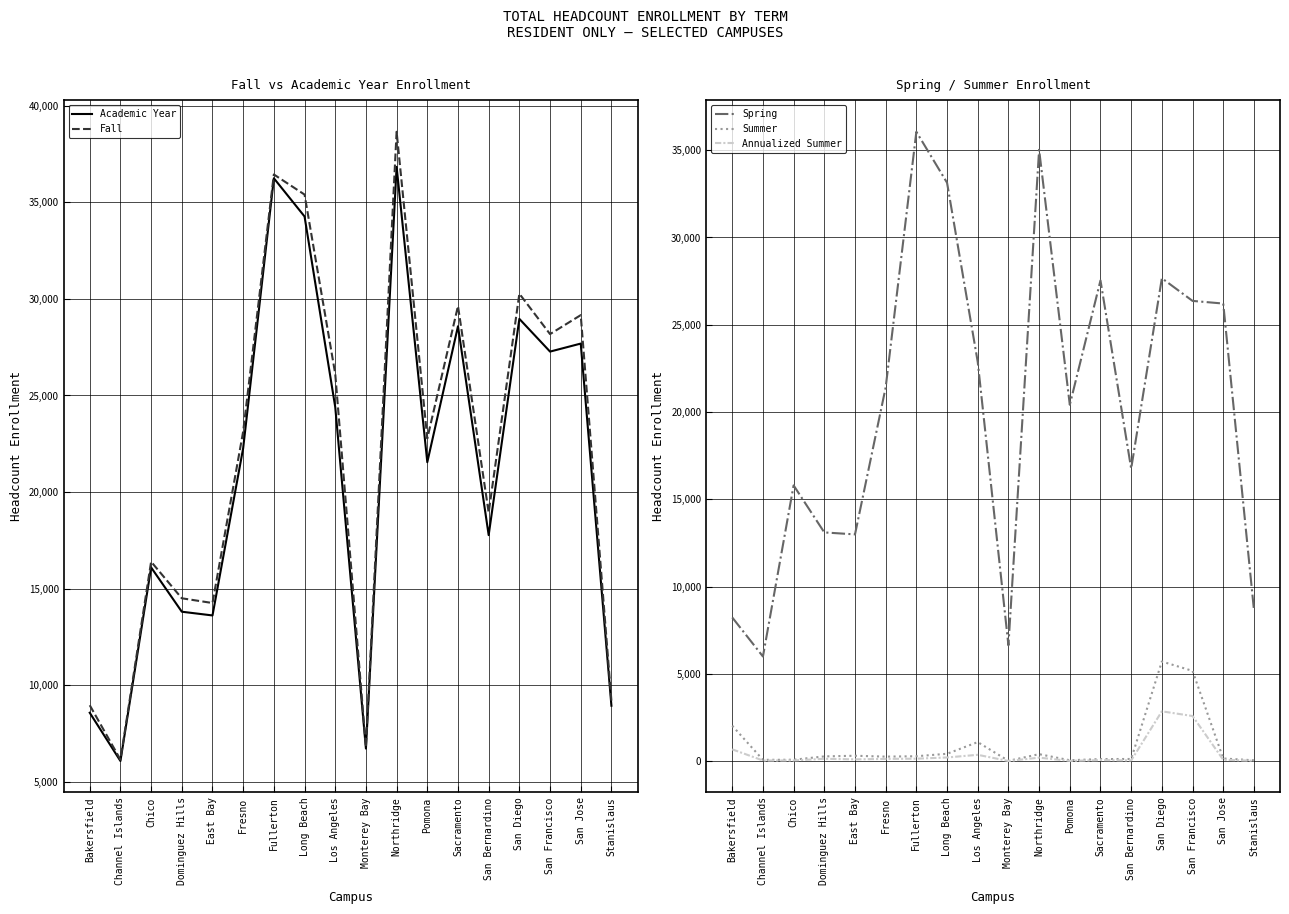

True or false: Summer and Academic Year intersect in this chart.

False